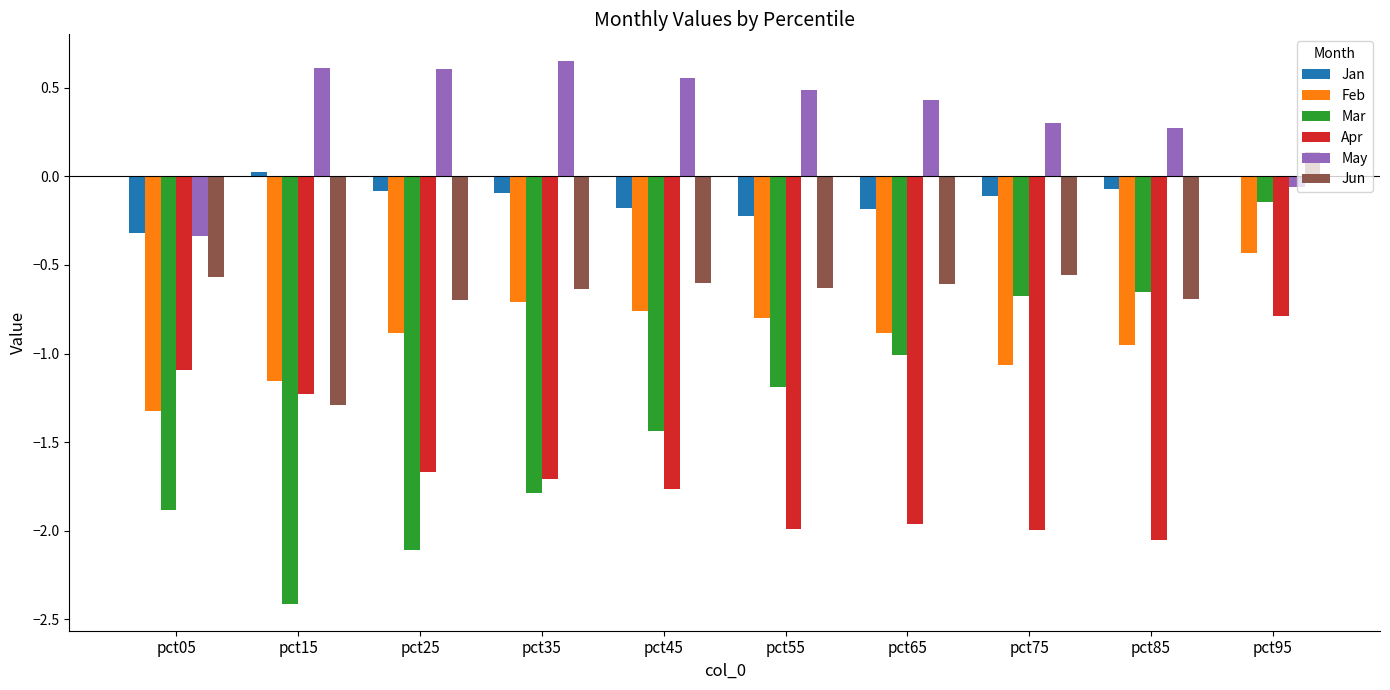

Is it true that Apr equals -3.0 at pct35?

False